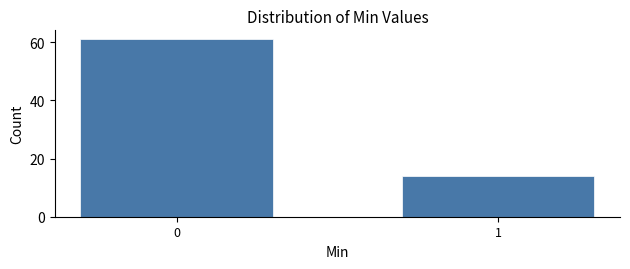

Reading left to right, list all the values displayed in this chart.

61	14